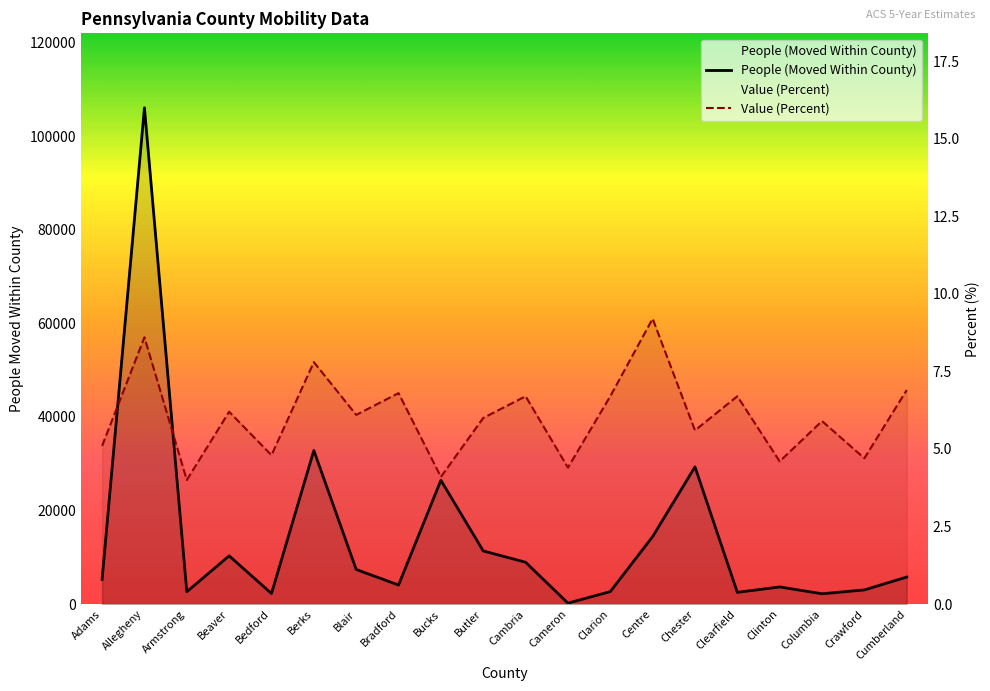

Which category has the lowest value in the People (Moved Within County) series?

Cameron